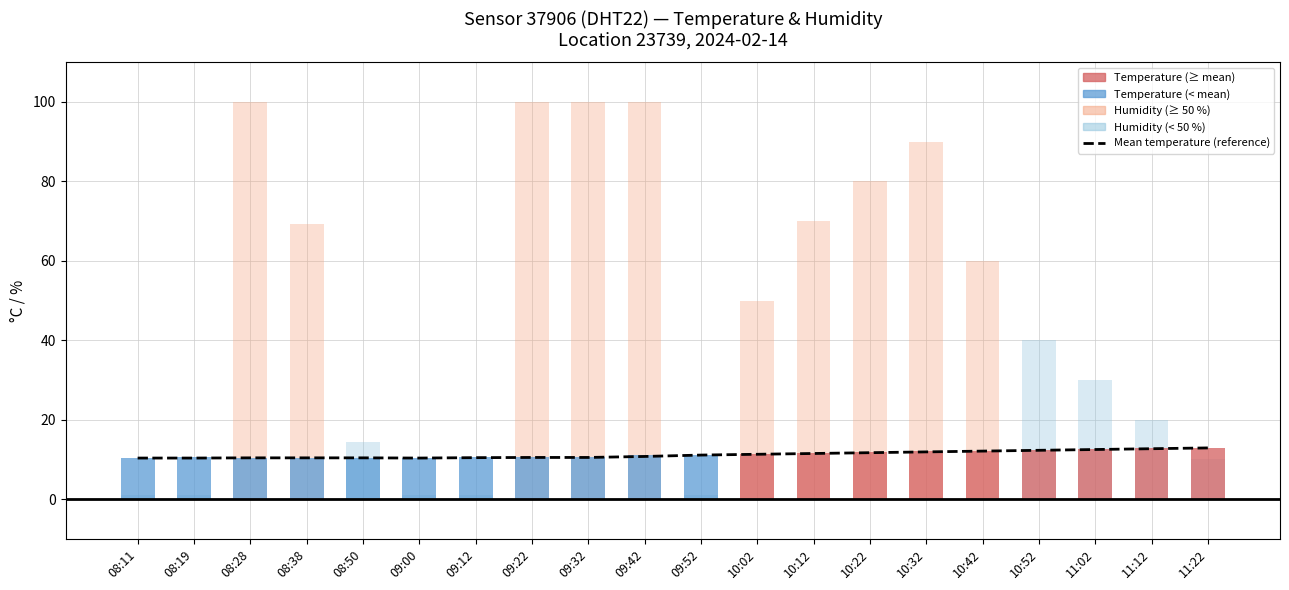

The chart shows a value of 10.3 at 08:11. True or false?

True